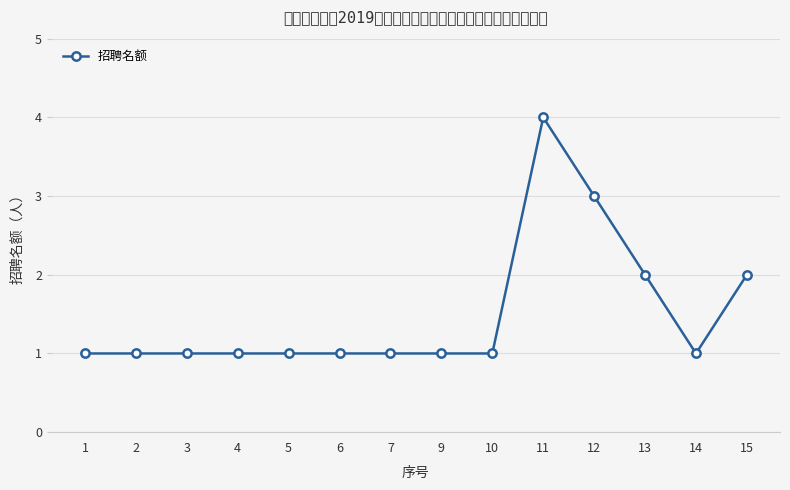

Where is the first local minimum?

14